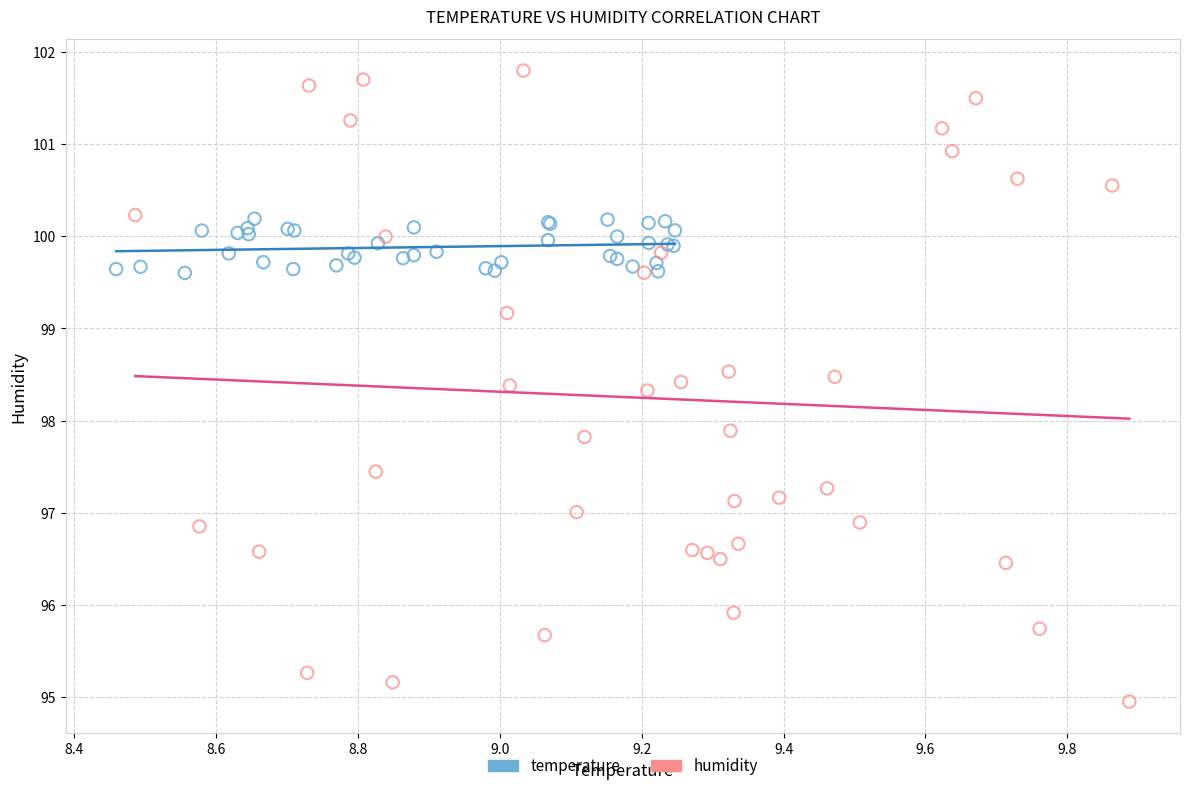

Which series reaches the maximum Y coordinate?

humidity